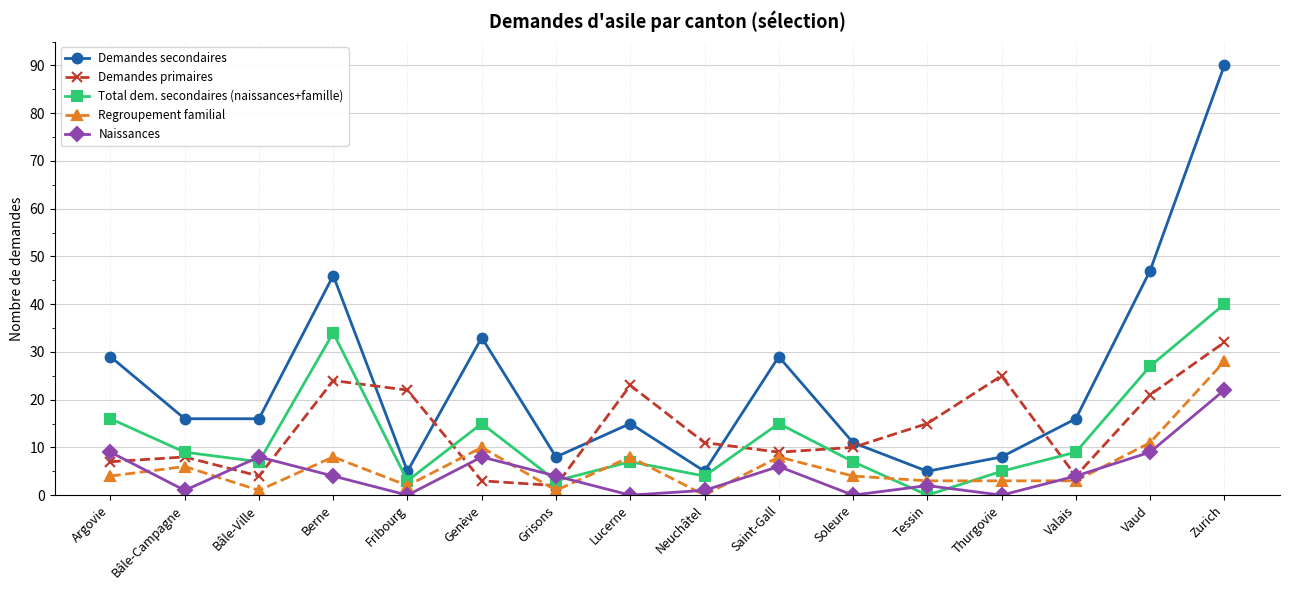

Which series has the largest range (max minus min)?

Demandes secondaires